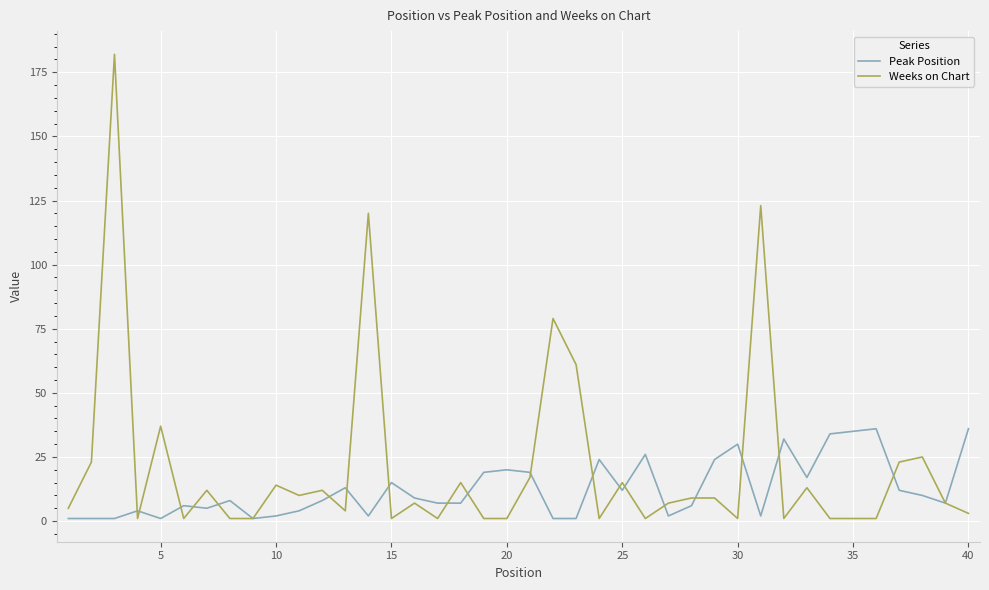

Which series has the largest range (max minus min)?

Weeks on Chart